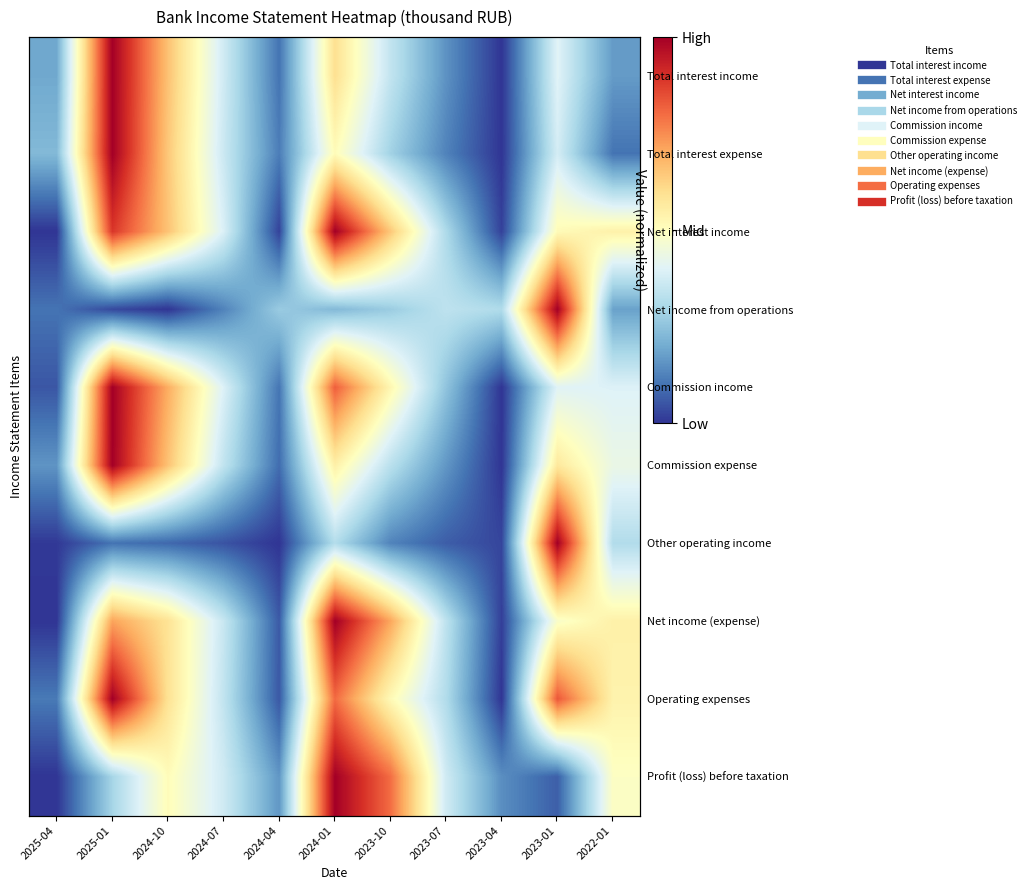

At which category does the chart reach its minimum across all series?

2023-04